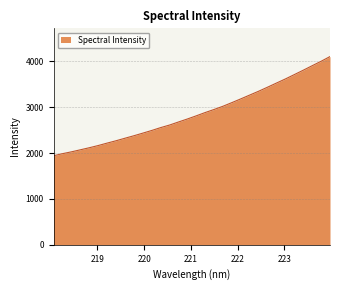

What is the difference between the maximum and minimum values?

2162.9